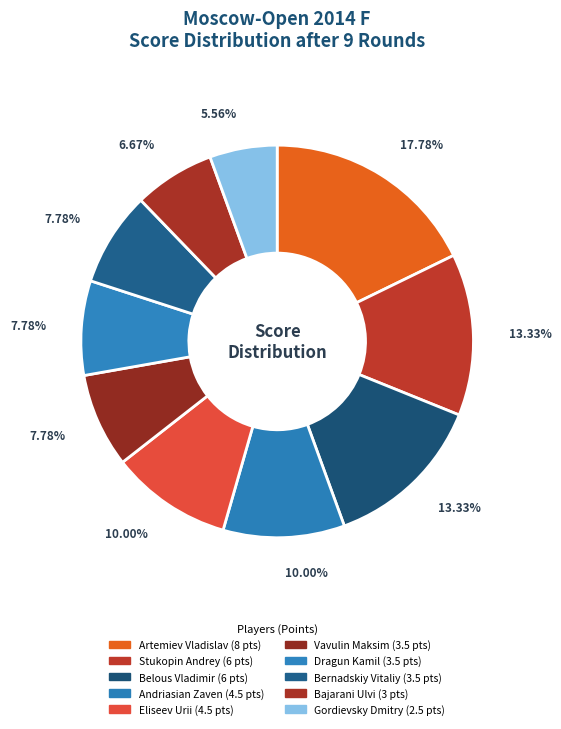

What is the smallest slice in the pie chart?

Gordievsky Dmitry